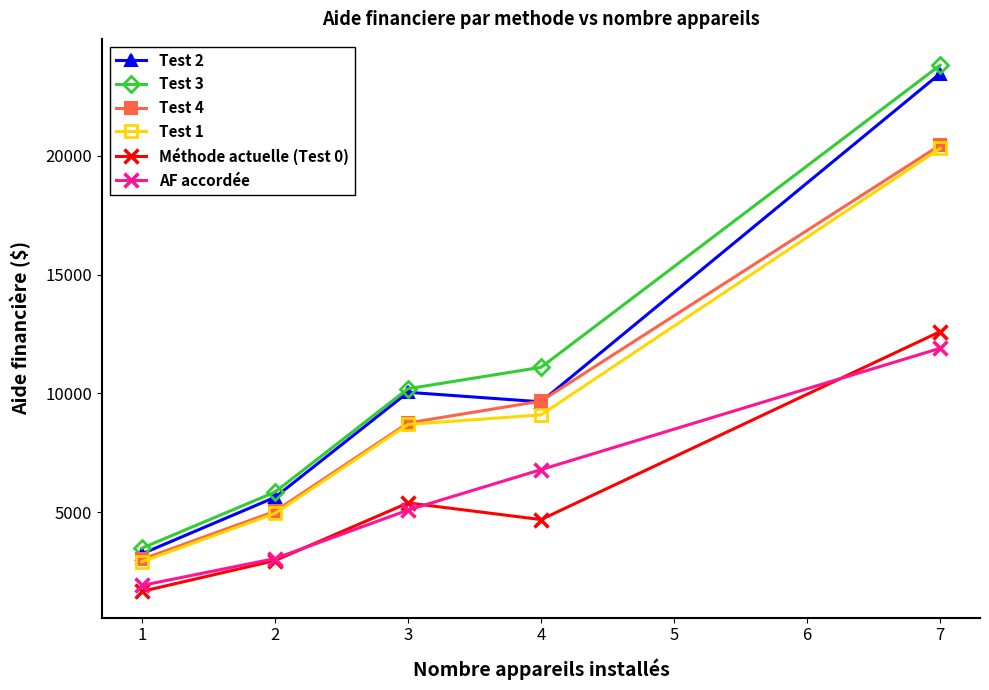

The value of AF accordée at 4 is 3483.5. True or false?

False